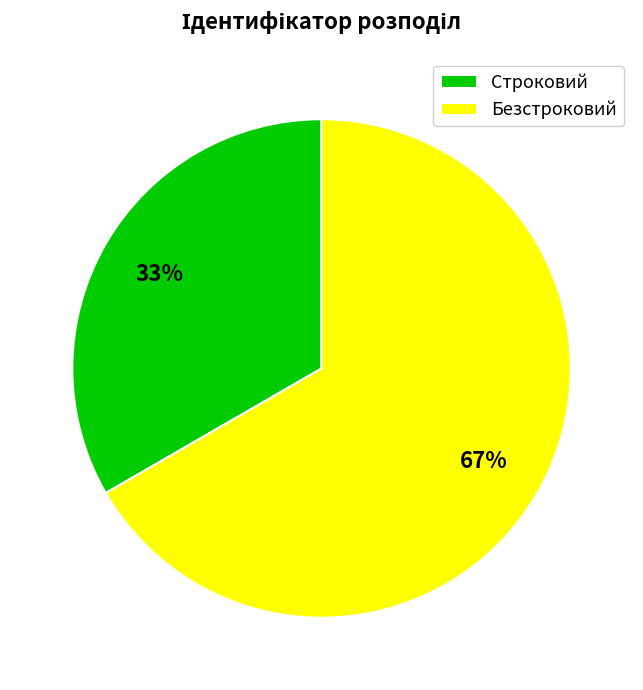

To the nearest percent, what is the average slice percentage?

50%